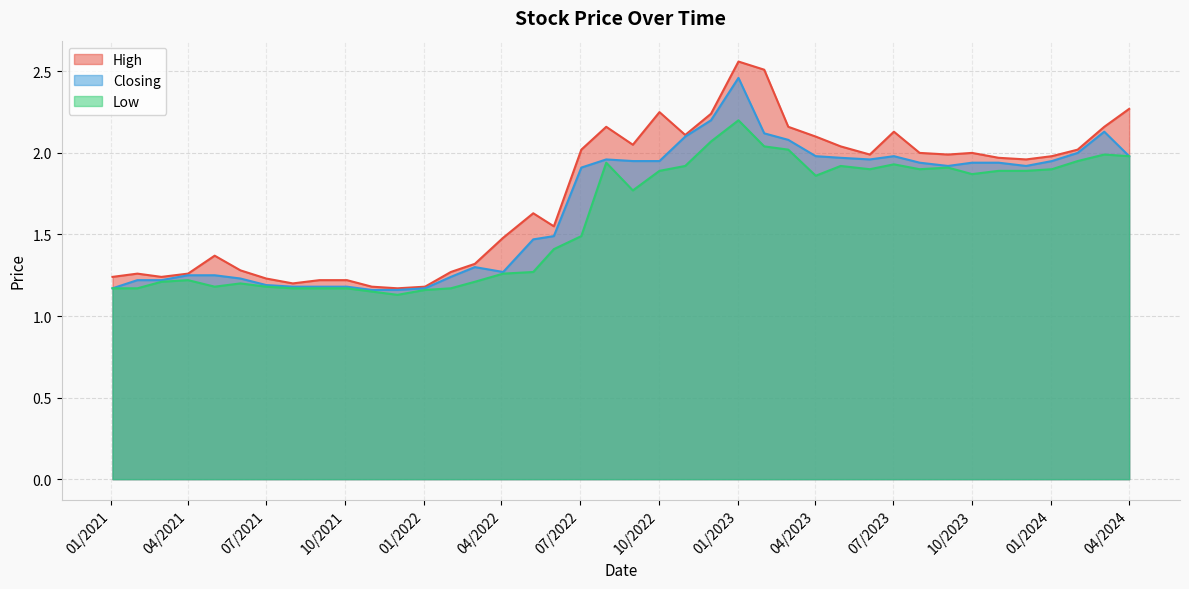

In High, how many points are lower than both neighbors (excluding endpoints)?

9